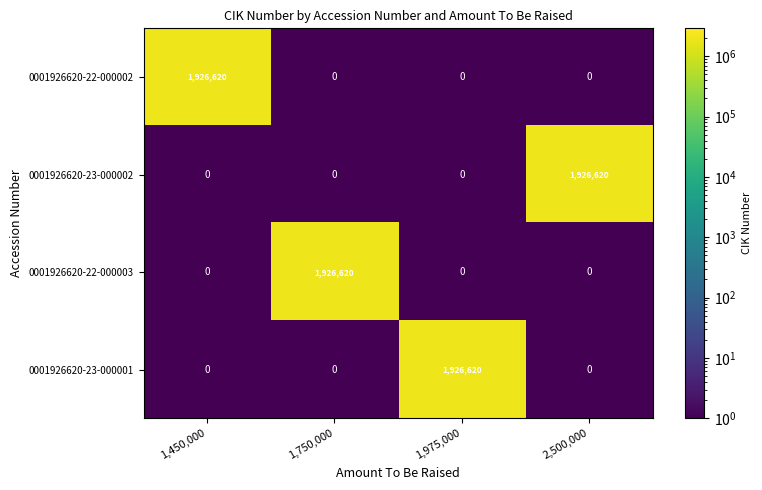

What is the difference between the highest and lowest values at 1,750,000?

1926620